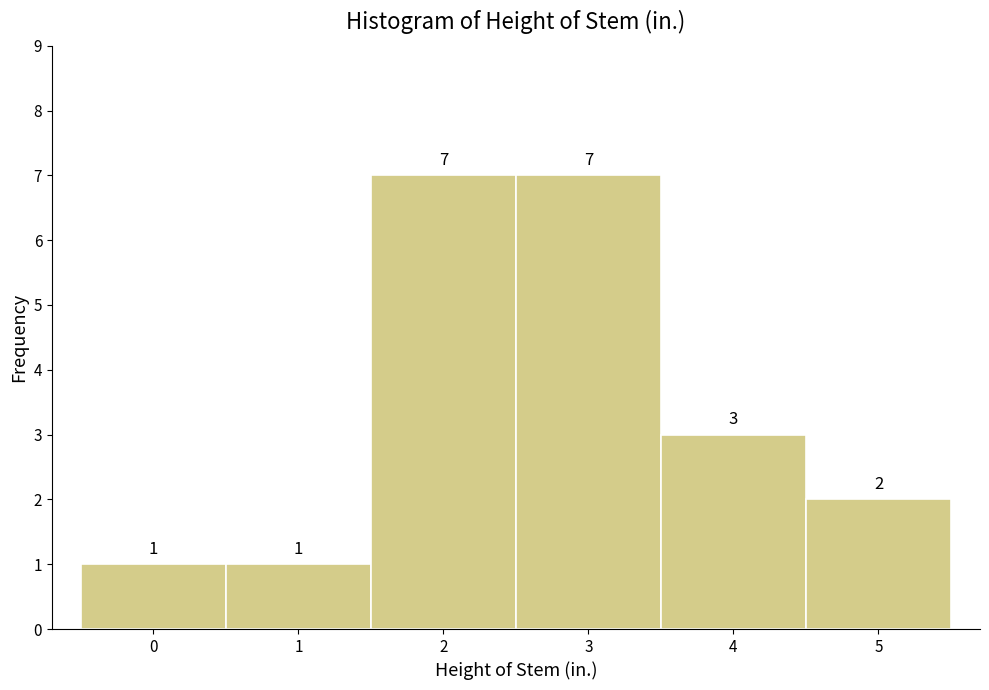

Reading left to right, list every bar in this chart as the range it spans on the x-axis followed by its height.

-0.5 to 0.5: 1
0.5 to 1.5: 1
1.5 to 2.5: 7
2.5 to 3.5: 7
3.5 to 4.5: 3
4.5 to 5.5: 2